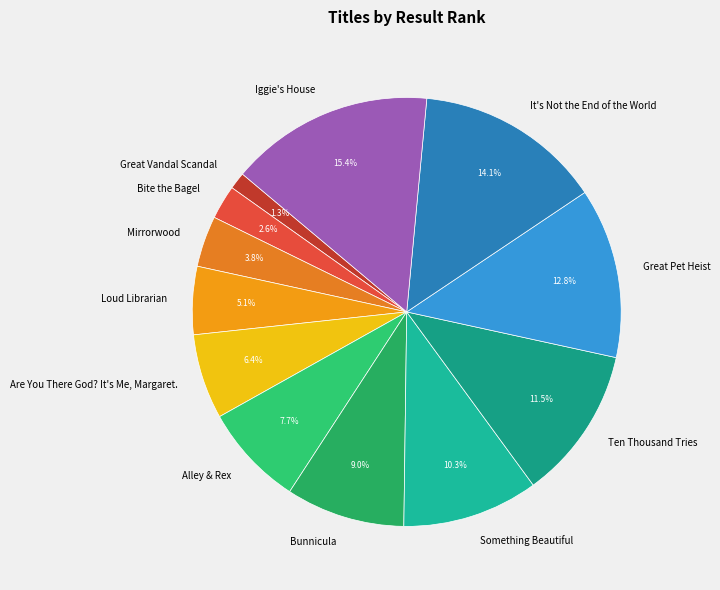

The It's Not the End of the World slice represents 14% of the pie. True or false?

True